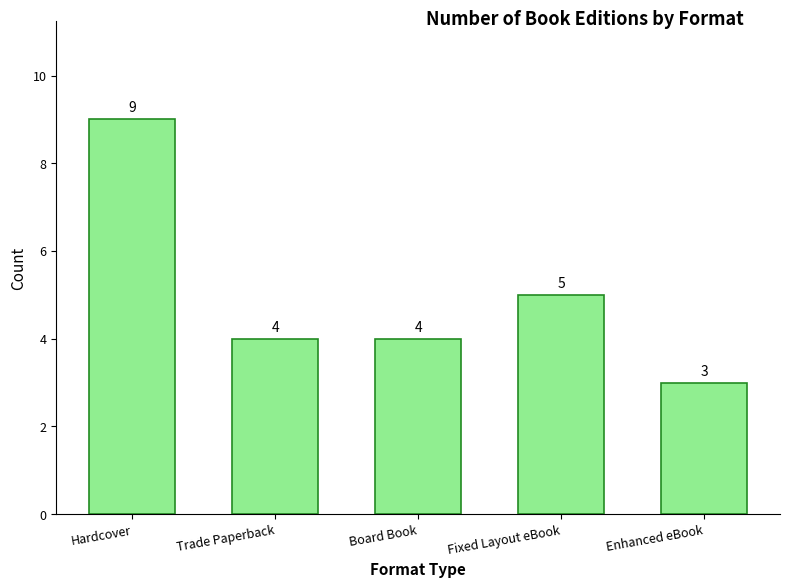

Reading right to left, list all the values displayed in this chart.

3	5	4	4	9